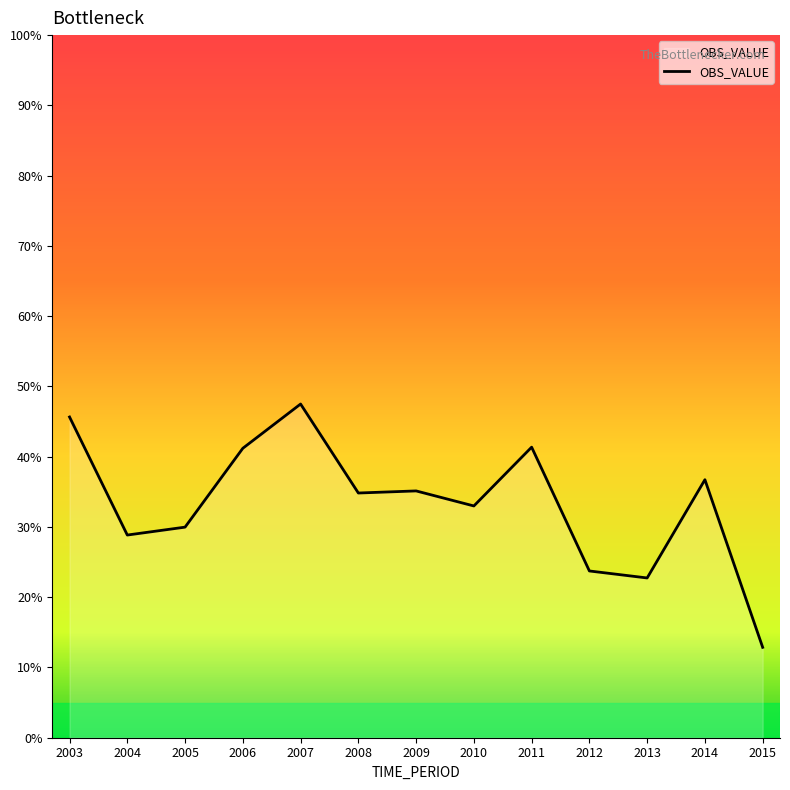

What is the change in value from 2011 to 2012?

-17.6